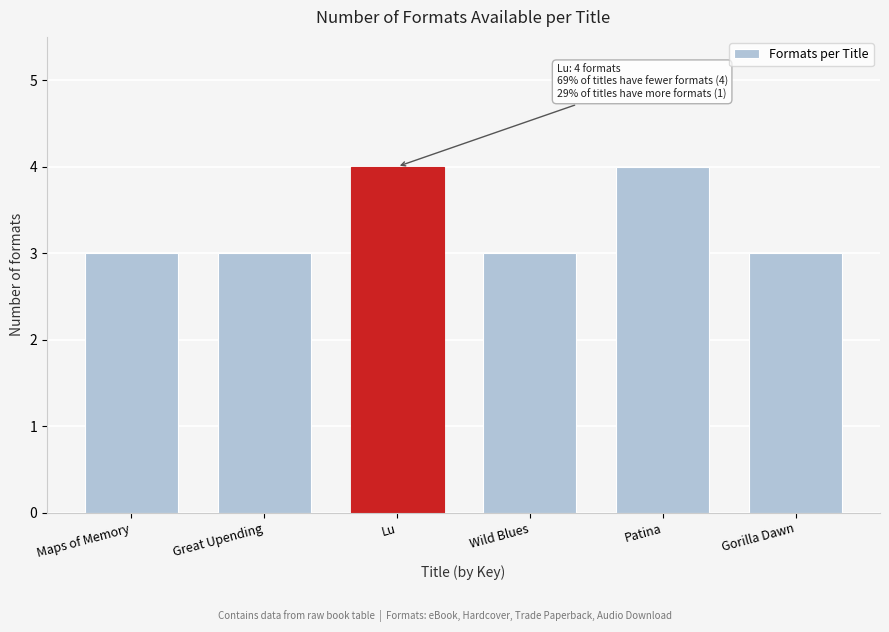

Reading left to right, what are all the values shown in this chart?

3	3	4	3	4	3